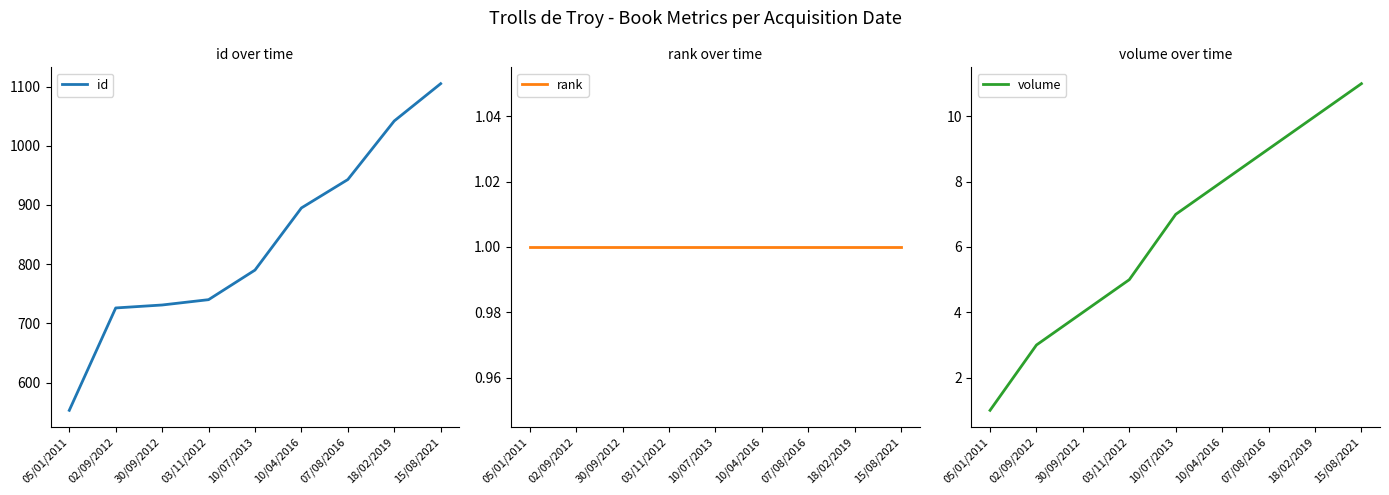

Does the chart display data point markers on the line(s)?

No